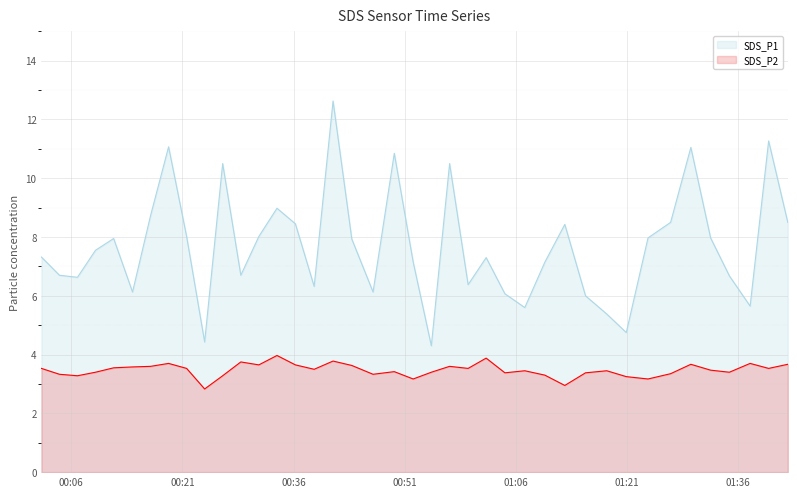

Reading left to right, transcribe all the data shown in this chart.

SDS_P1: 7.3	6.7	6.6	7.5	8.0	6.1	8.7	11.1	8.0	4.4	10.5	6.7	8.0	9.0	8.4	6.3	12.6	7.9	6.1	10.8	7.2	4.3	10.5	6.4	7.3	6.1	5.6	7.2	8.4	6.0	5.4	4.8	8.0	8.5	11.1	8.0	6.7	5.7	11.3	8.5
SDS_P2: 3.5	3.3	3.3	3.4	3.5	3.6	3.6	3.7	3.5	2.8	3.3	3.8	3.6	4.0	3.6	3.5	3.8	3.6	3.3	3.4	3.2	3.4	3.6	3.5	3.9	3.4	3.5	3.3	3.0	3.4	3.5	3.2	3.2	3.4	3.7	3.5	3.4	3.7	3.5	3.7